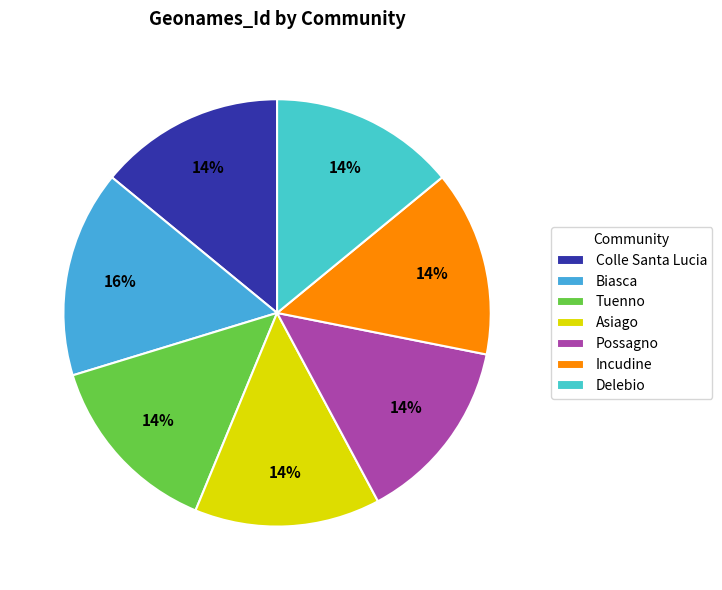

What is the total percentage of Biasca and Possagno?

29.7%